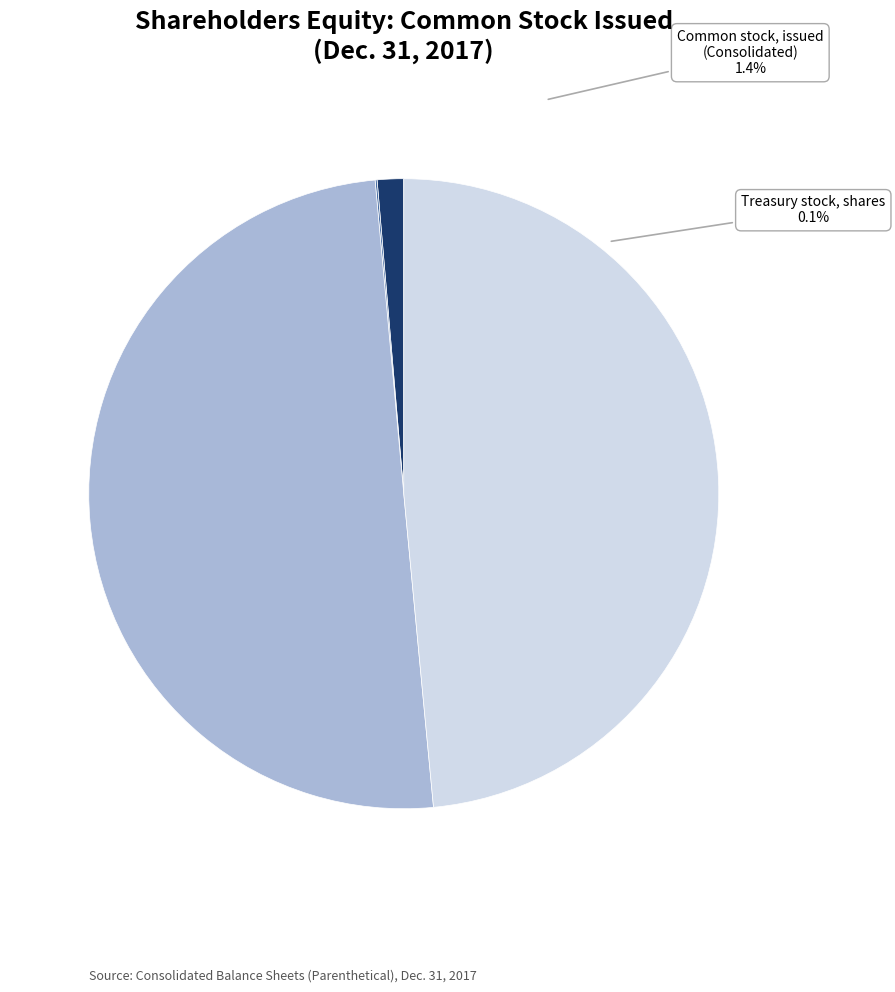

How many segments does this pie chart have?

4